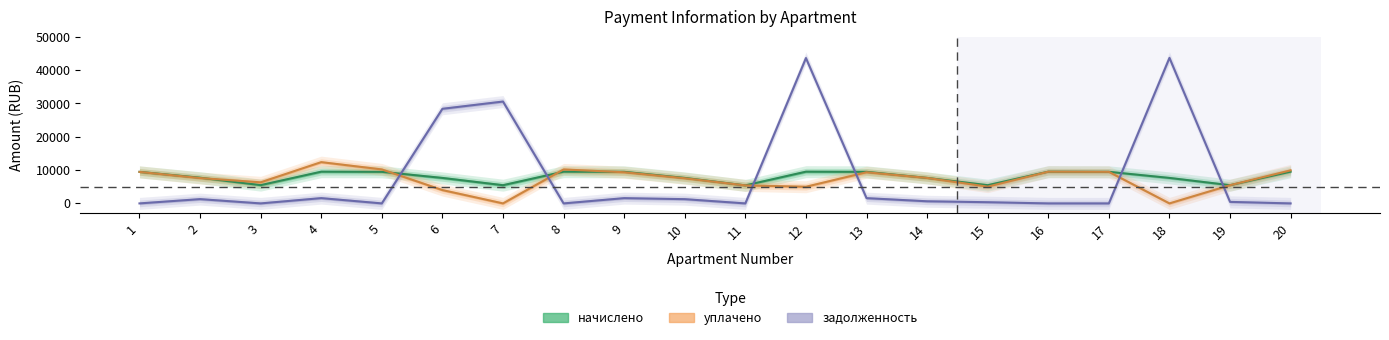

In начислено, how many points are lower than both neighbors (excluding endpoints)?

5